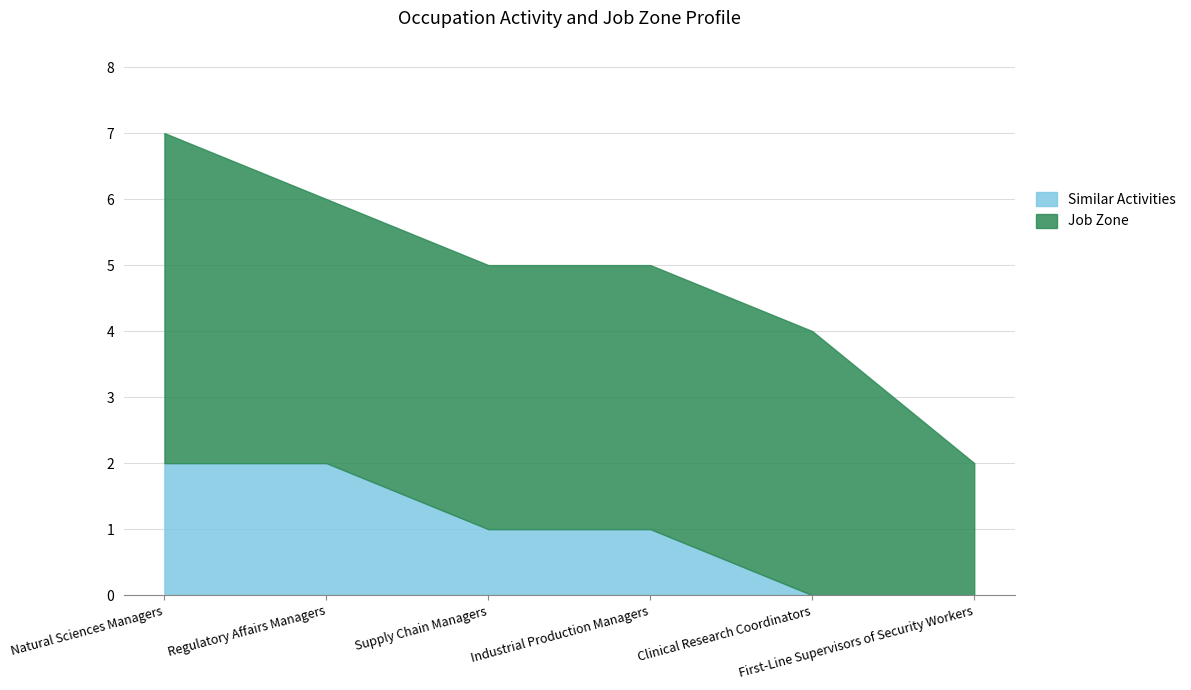

Does the chart display data point markers on the line(s)?

No